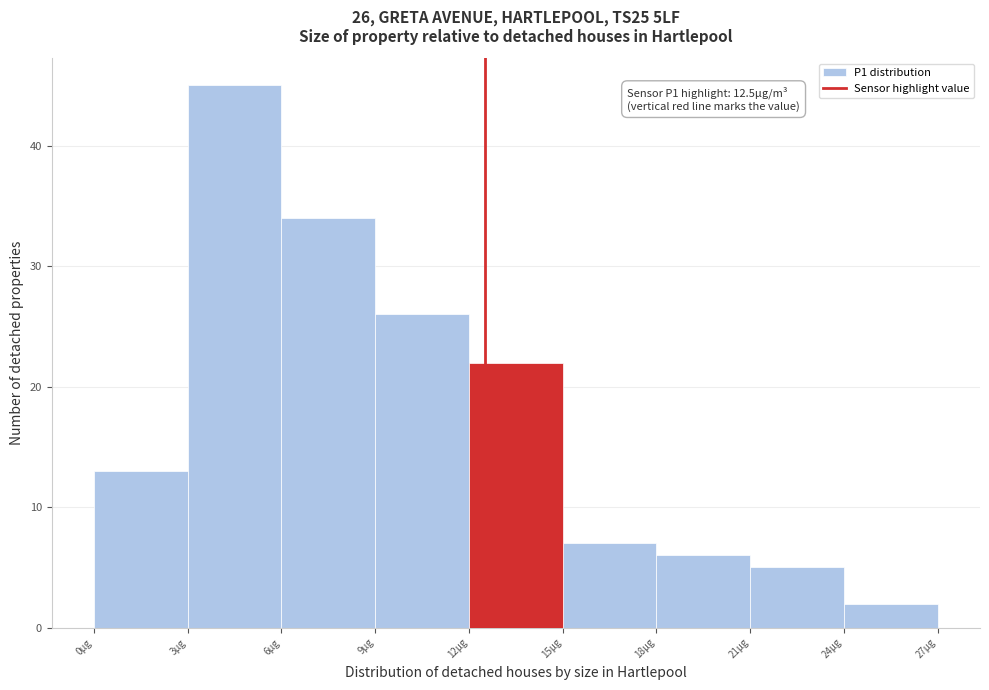

Which range on the x-axis has the tallest bar?

3 to 6